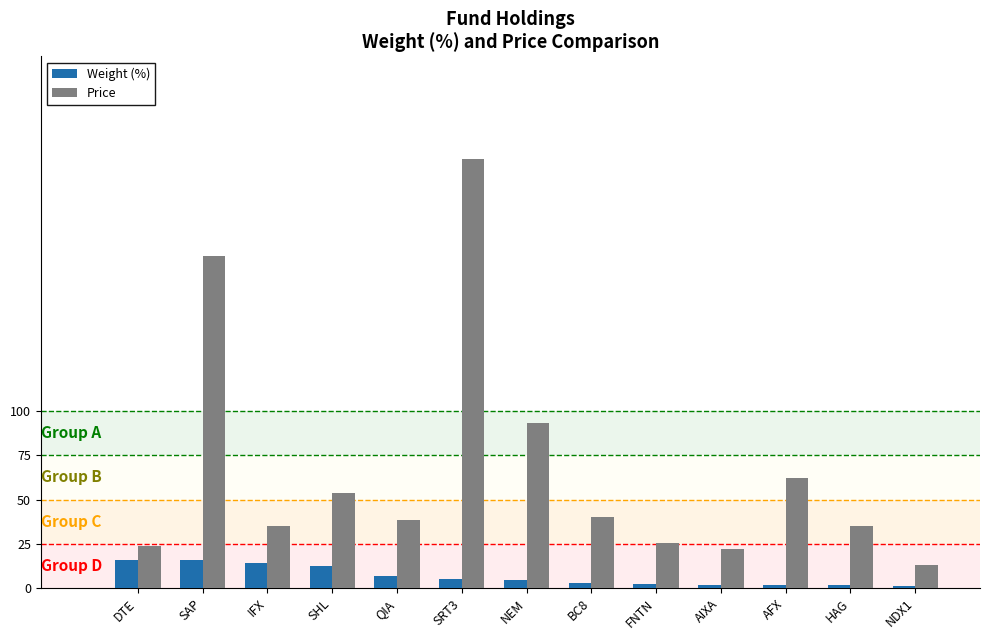

What is the difference between the highest and lowest values at DTE?

7.9